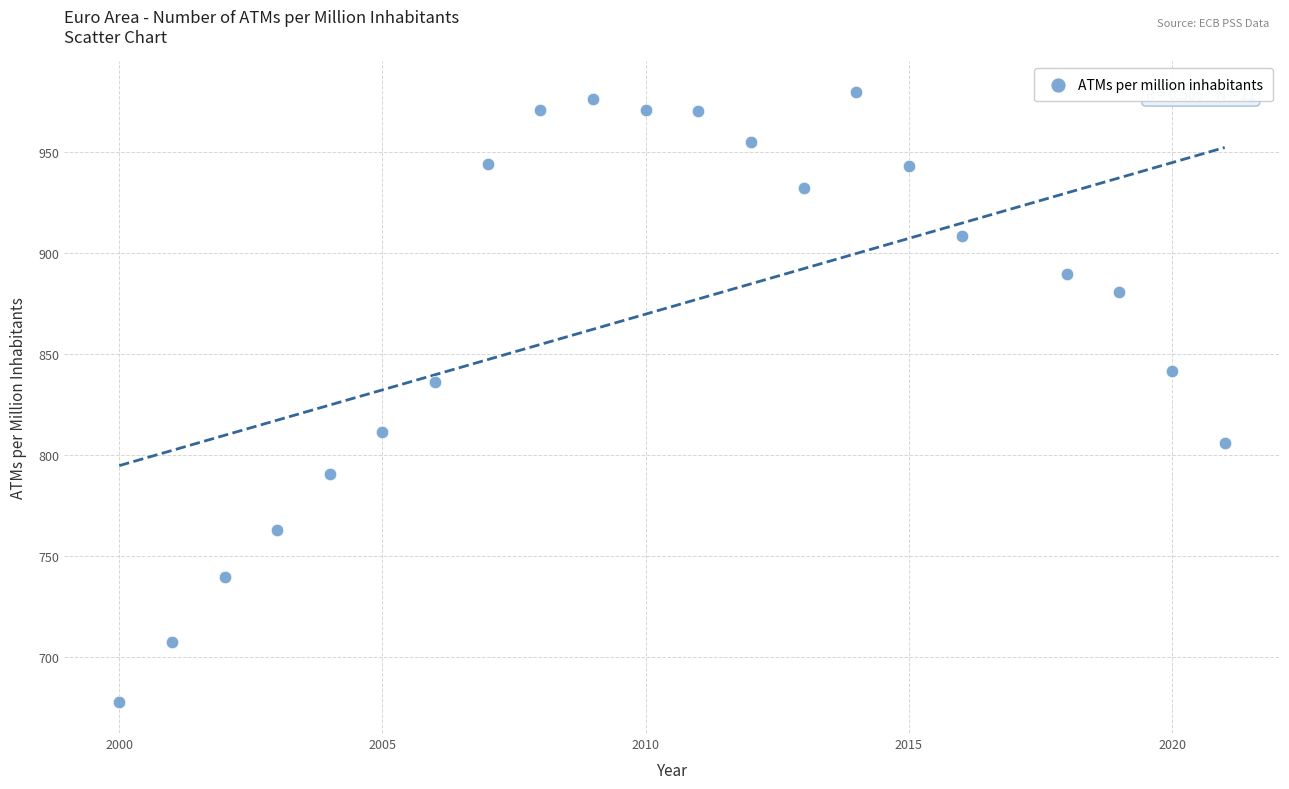

What Y value in the scatter plot is closest to 828?

836.2